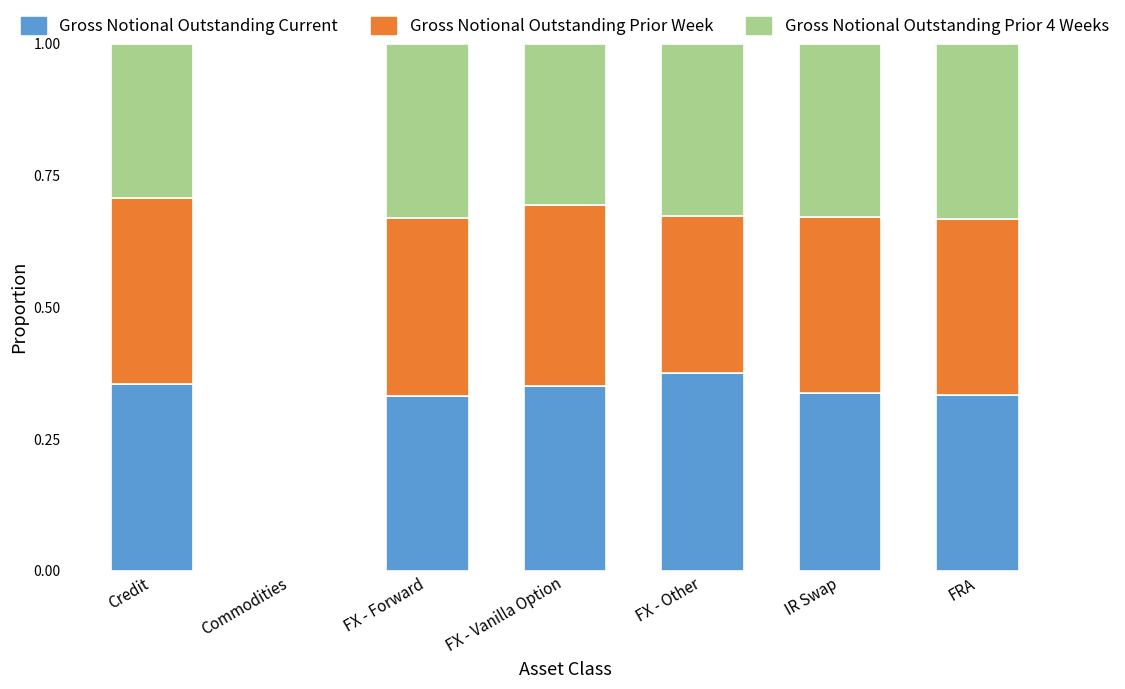

What is the total value across all series at IR Swap?

1.0